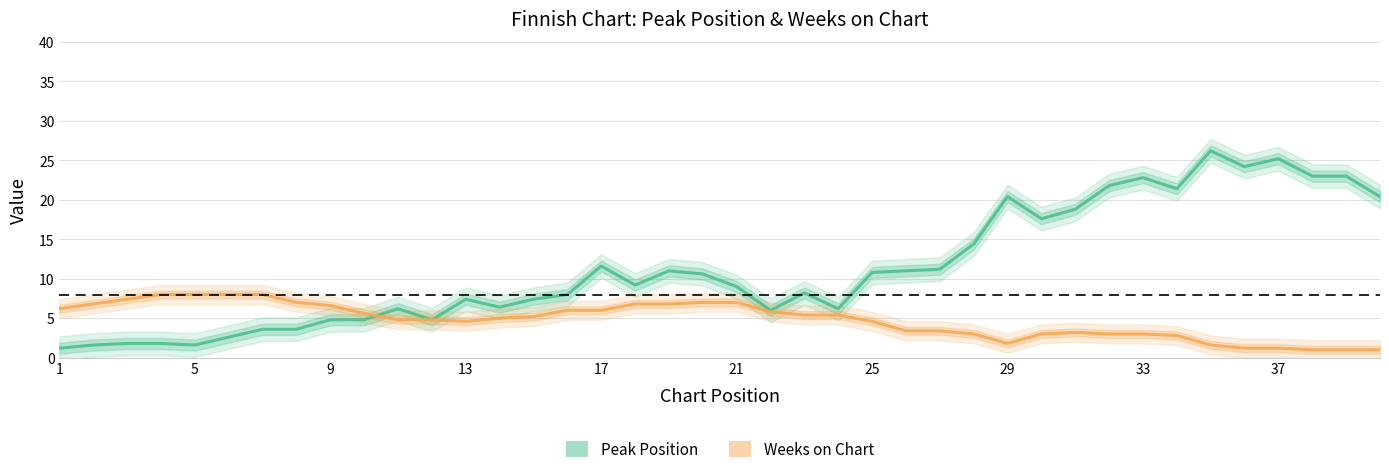

At which label is Weeks on Chart closest to 4?

13